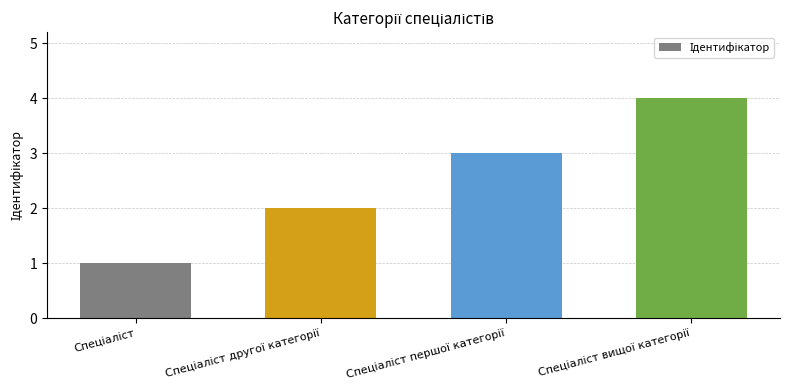

What is the greatest value displayed?

4